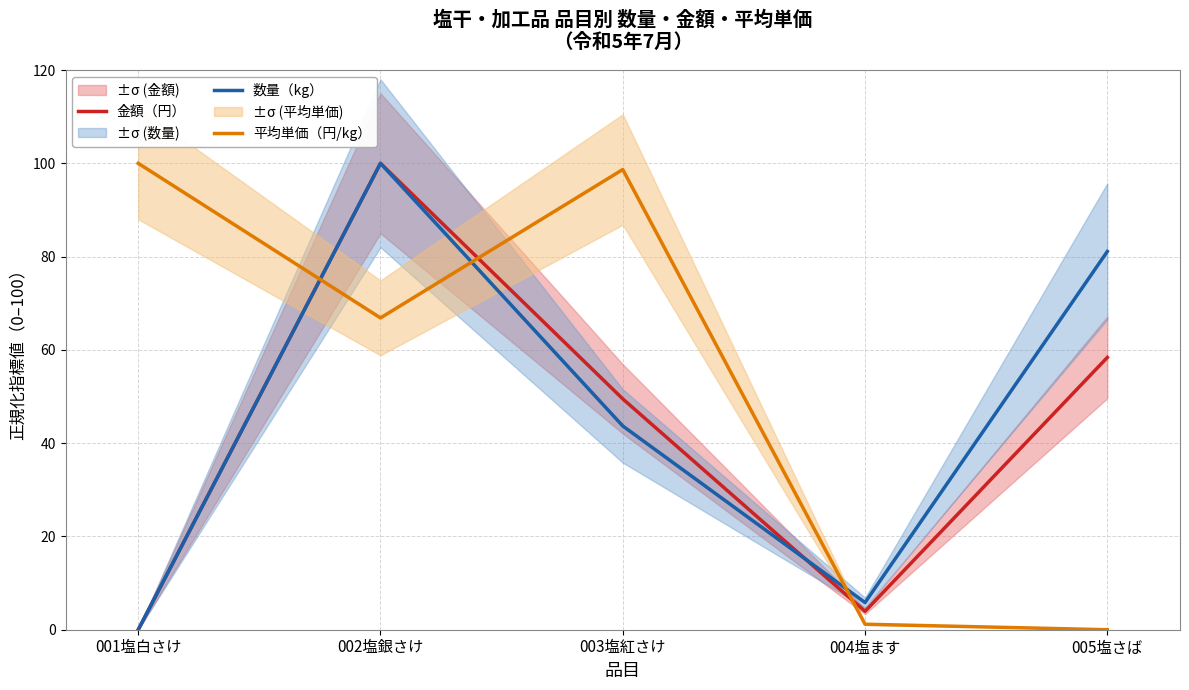

What is the spread (max minus min) of values at 001塩白さけ?

100.0